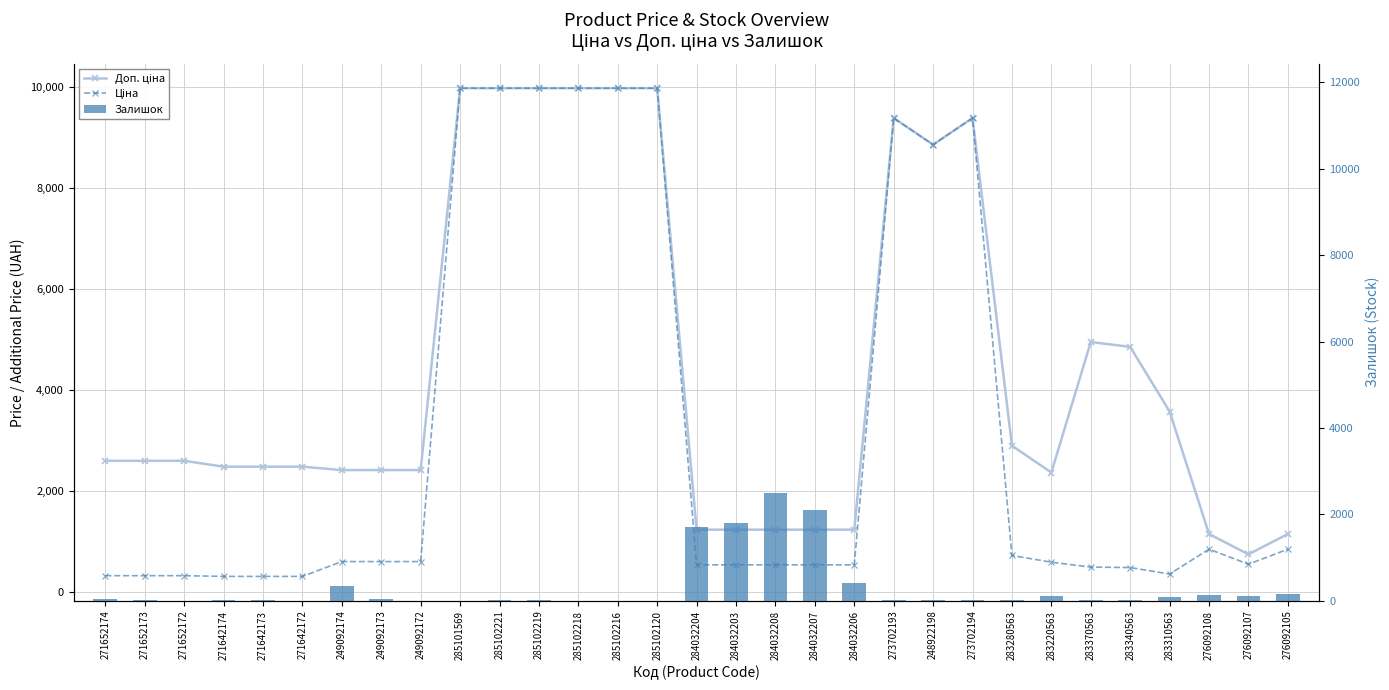

Reading left to right, list all the values displayed in this chart.

Доп. ціна: 271652174=2598.3	271652173=2598.3	271652172=2598.3	271642174=2482.4	271642173=2482.4	271642172=2482.4	249092174=2414.8	249092173=2414.8	249092172=2414.8	285101569=9975.0	285102221=9975.0	285102219=9975.0	285102218=9975.0	285102216=9975.0	285102120=9975.0	284032204=1235.4	284032203=1235.4	284032208=1235.4	284032207=1235.4	284032206=1235.4	273702193=9384.0	248922198=8856.7	273702194=9384.0	283280563=2897.8	283220563=2366.5	283370563=4950.4	283340563=4853.8	283310563=3573.9	276092108=1149.7	276092107=747.0	276092105=1149.7
Ціна: 271652174=324.8	271652173=324.8	271652172=324.8	271642174=310.3	271642173=310.3	271642172=310.3	249092174=603.7	249092173=603.7	249092172=603.7	285101569=9975.0	285102221=9975.0	285102219=9975.0	285102218=9975.0	285102216=9975.0	285102120=9975.0	284032204=539.0	284032203=539.0	284032208=539.0	284032207=539.0	284032206=539.0	273702193=9384.0	248922198=8856.7	273702194=9384.0	283280563=724.5	283220563=591.6	283370563=495.0	283340563=485.4	283310563=357.4	276092108=848.4	276092107=551.5	276092105=848.4
Залишок: 271652174=35.0	271652173=15.0	271652172=4.0	271642174=12.0	271642173=10.0	271642172=4.0	249092174=341.0	249092173=38.0	249092172=0.0	285101569=7.0	285102221=11.0	285102219=9.0	285102218=3.0	285102216=0.0	285102120=0.0	284032204=1697.0	284032203=1802.0	284032208=2486.0	284032207=2096.0	284032206=417.0	273702193=18.0	248922198=11.0	273702194=18.0	283280563=11.0	283220563=106.0	283370563=9.0	283340563=14.0	283310563=85.0	276092108=145.0	276092107=107.0	276092105=151.0